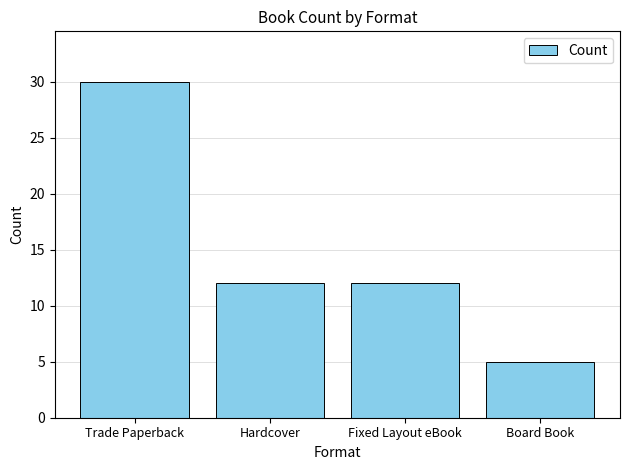

What is the label of the 4th bar from the right?

Trade Paperback